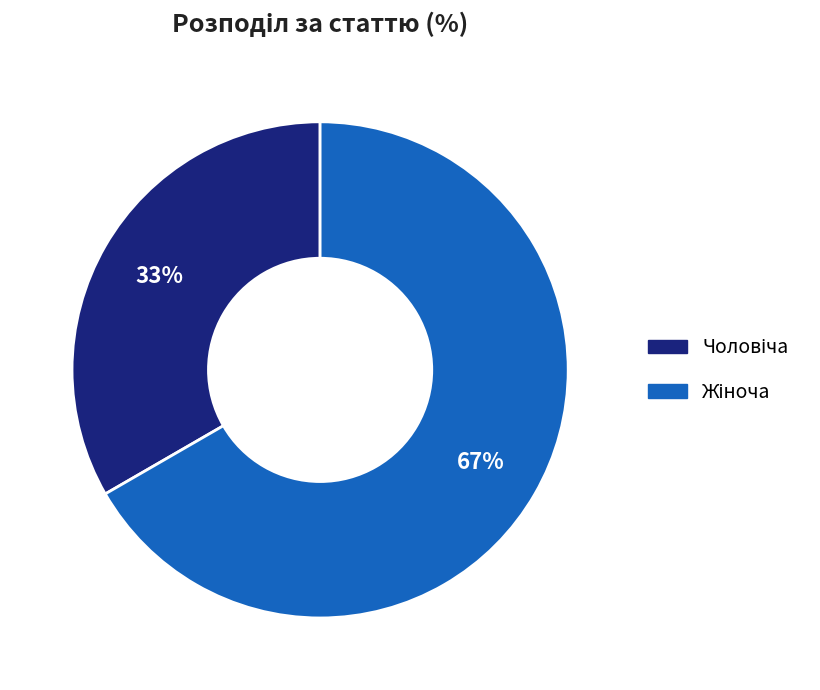

To the nearest percent, what is the average slice percentage?

50%